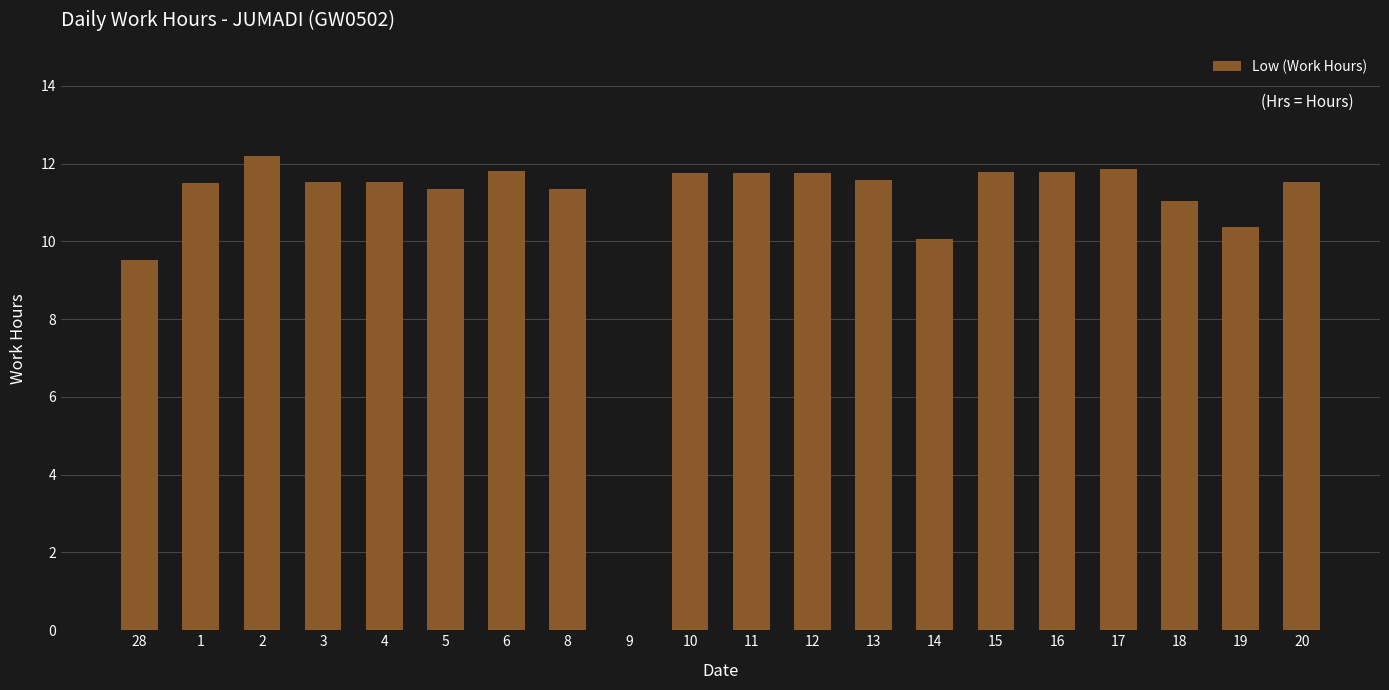

Are the bars horizontal?

No